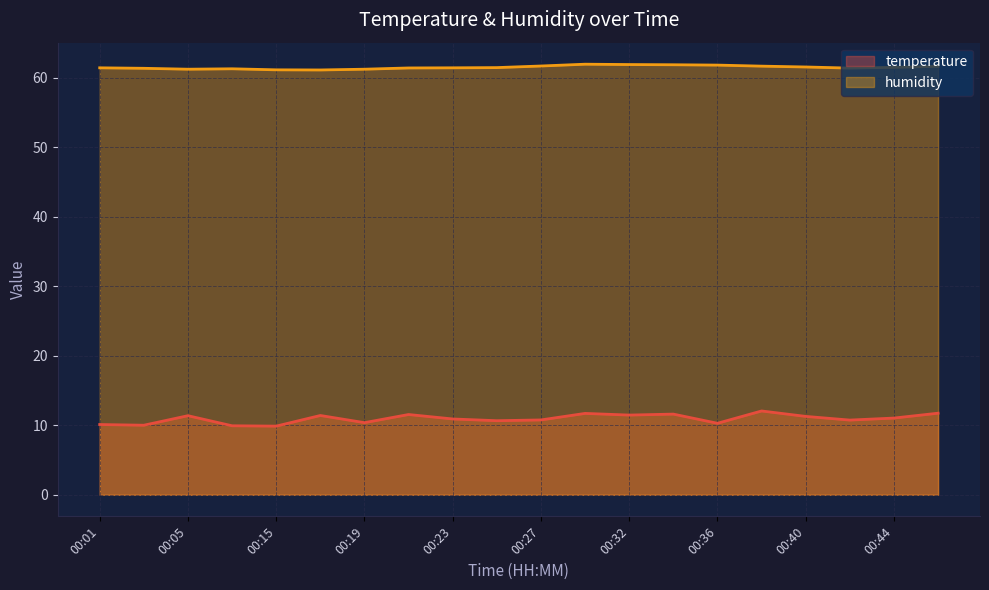

What is the maximum value shown in the chart?

61.9